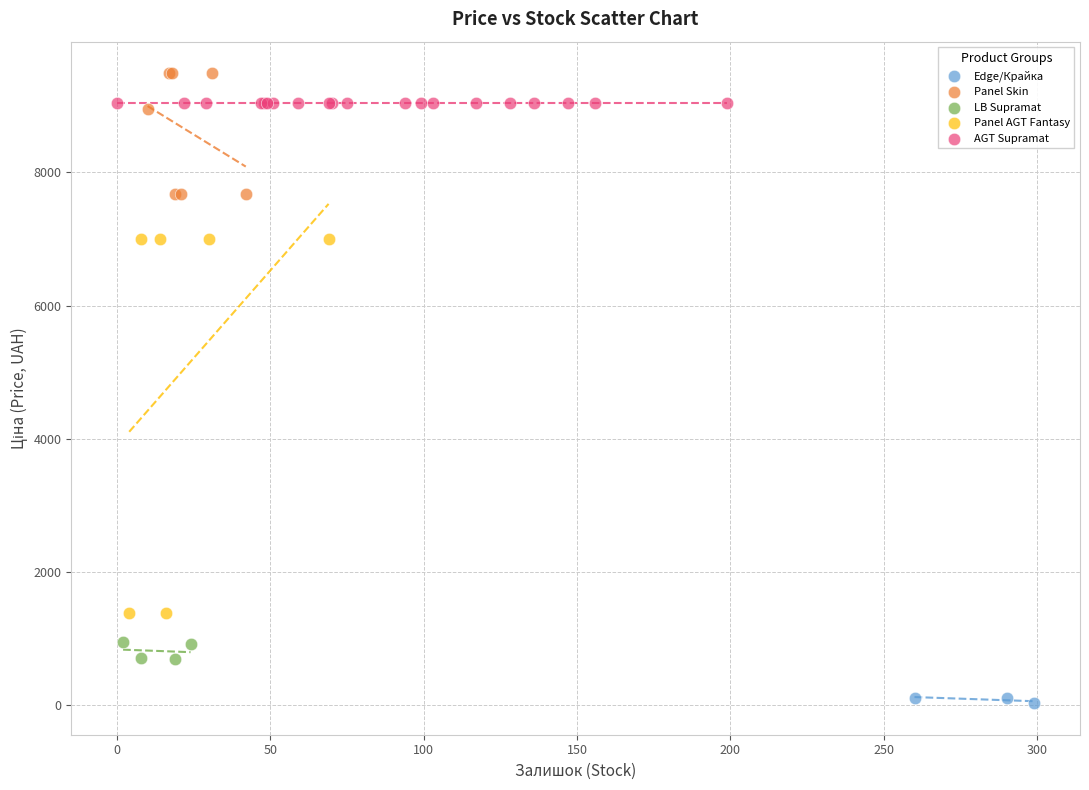

Which series contains the highest Y value?

Panel Skin